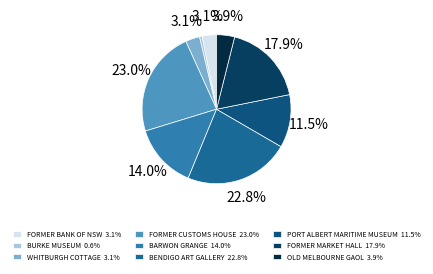

Is there a majority slice in this chart?

No